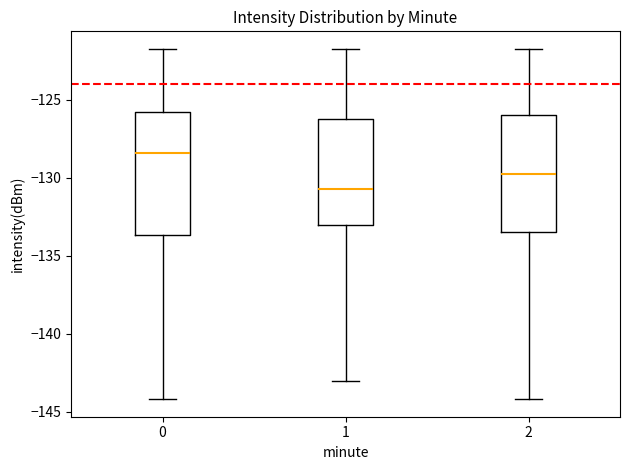

Which box has the highest median line?

0